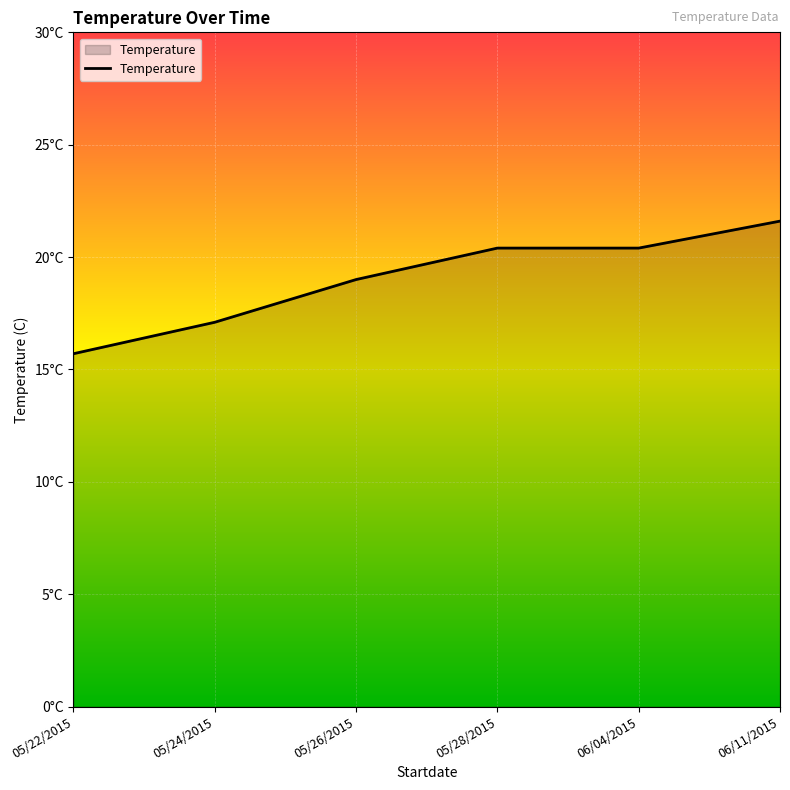

Is this an area chart (filled region under the line)?

Yes